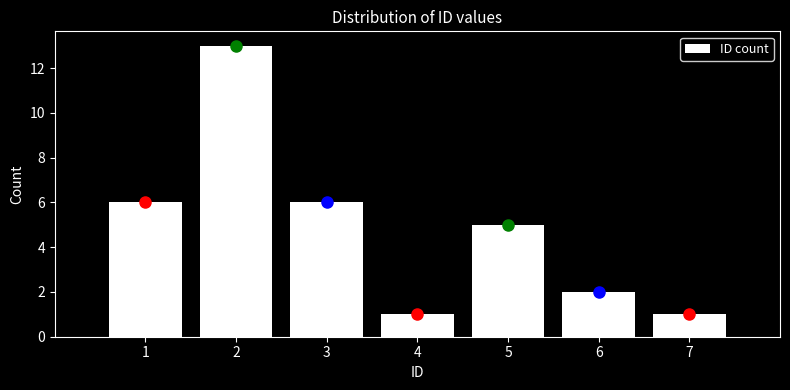

Reading left to right, transcribe this chart: for each bar, give the range it covers on the x-axis and its height. The values are not printed on the chart, so give them approximately, as read against the axis.

0.5 to 1.5: 6
1.5 to 2.5: 13
2.5 to 3.5: 6
3.5 to 4.5: 1
4.5 to 5.5: 5
5.5 to 6.5: 2
6.5 to 7.5: 1